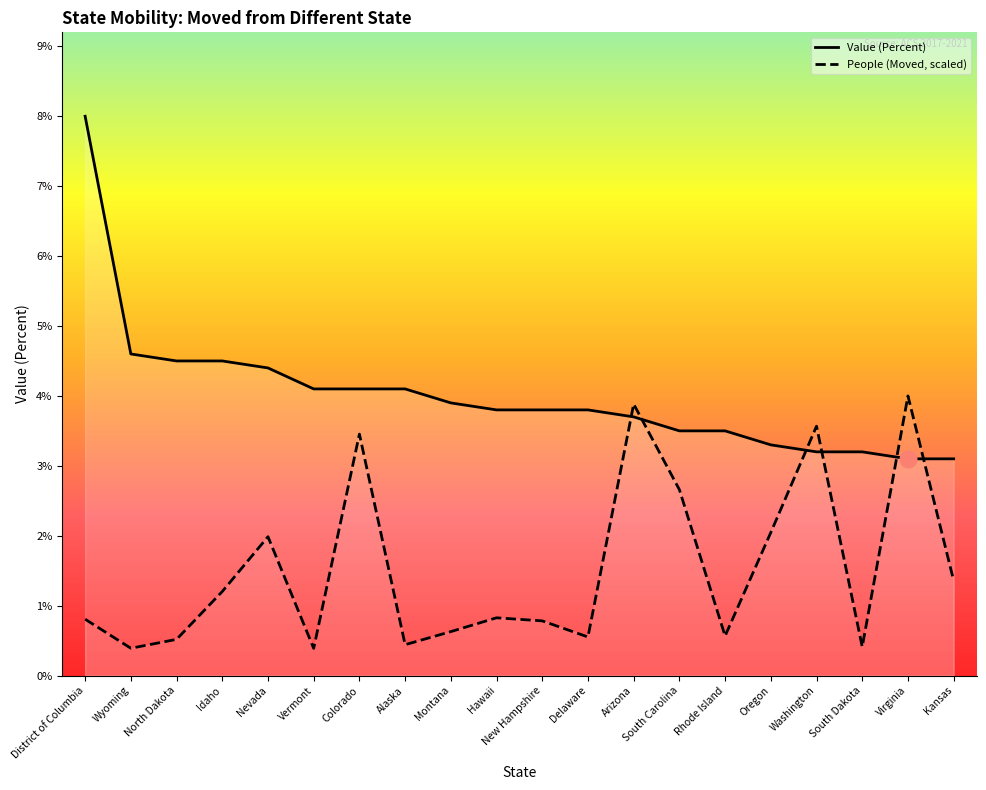

Which category has the lowest value across all series?

Vermont